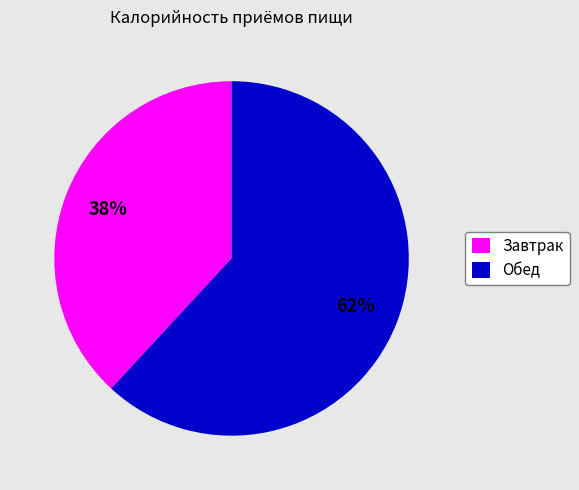

What percentage is the Обед slice, to the nearest percent?

62%